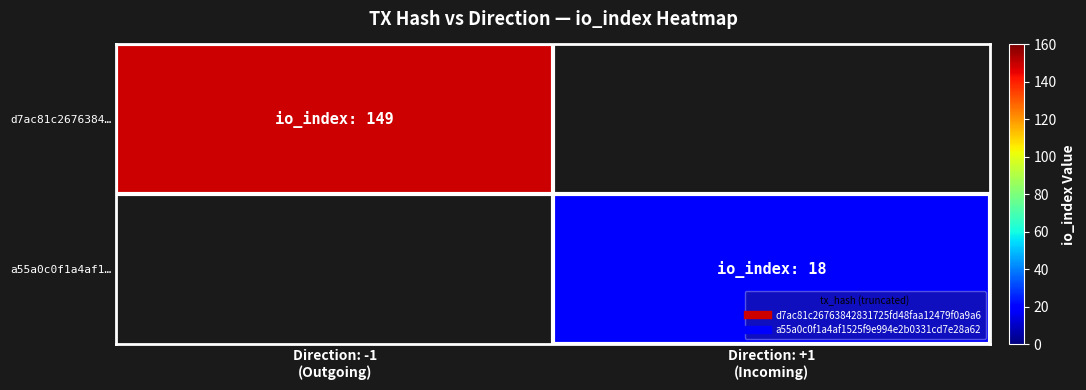

What is the smallest value displayed?

18.0